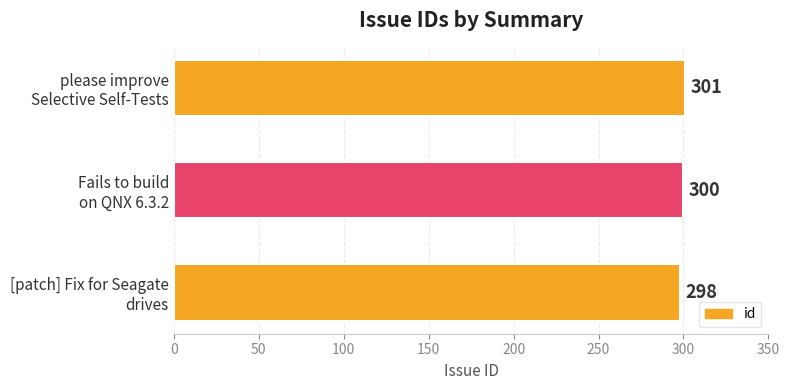

Rank the categories by value from lowest to highest.

[patch] Fix for Seagate
drives, Fails to build
on QNX 6.3.2, please improve
Selective Self-Tests